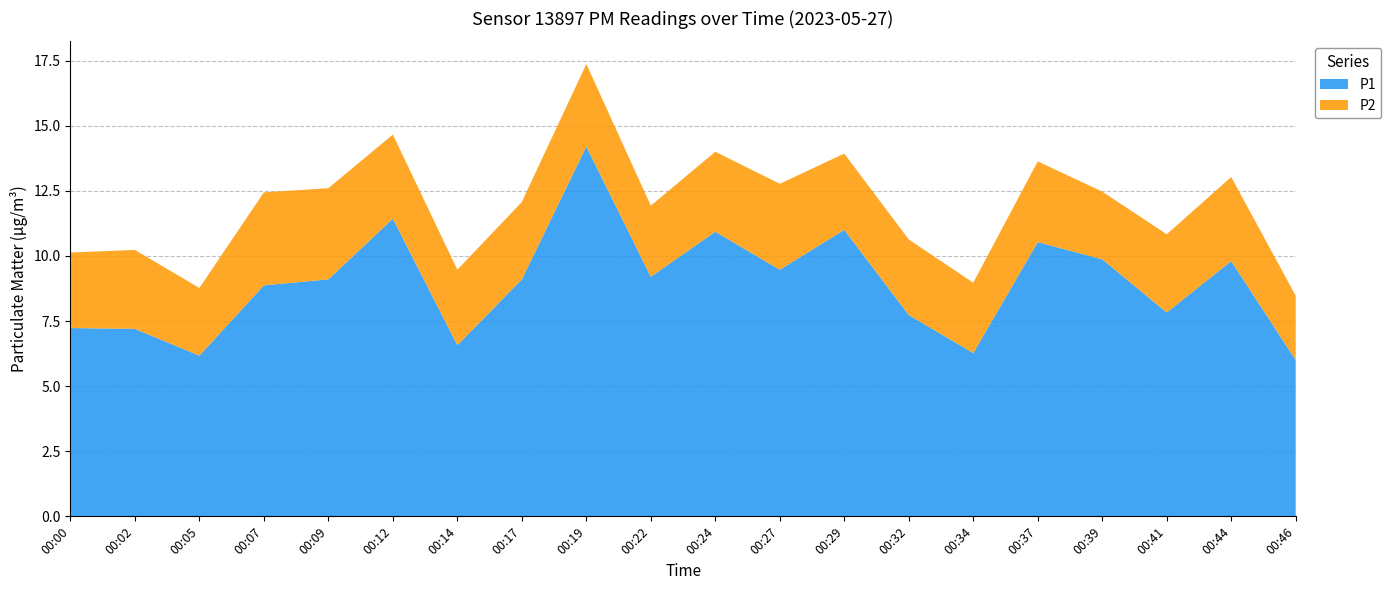

Reading left to right, list all the values displayed in this chart.

P1: 00:00=7.2	00:02=7.2	00:05=6.2	00:07=8.9	00:09=9.1	00:12=11.4	00:14=6.6	00:17=9.1	00:19=14.2	00:22=9.2	00:24=10.9	00:27=9.5	00:29=11.0	00:32=7.7	00:34=6.3	00:37=10.5	00:39=9.9	00:41=7.8	00:44=9.8	00:46=6.0
P2: 00:00=2.9	00:02=3.0	00:05=2.6	00:07=3.6	00:09=3.5	00:12=3.2	00:14=2.9	00:17=3.0	00:19=3.2	00:22=2.7	00:24=3.1	00:27=3.3	00:29=2.9	00:32=2.9	00:34=2.7	00:37=3.1	00:39=2.6	00:41=3.0	00:44=3.2	00:46=2.5